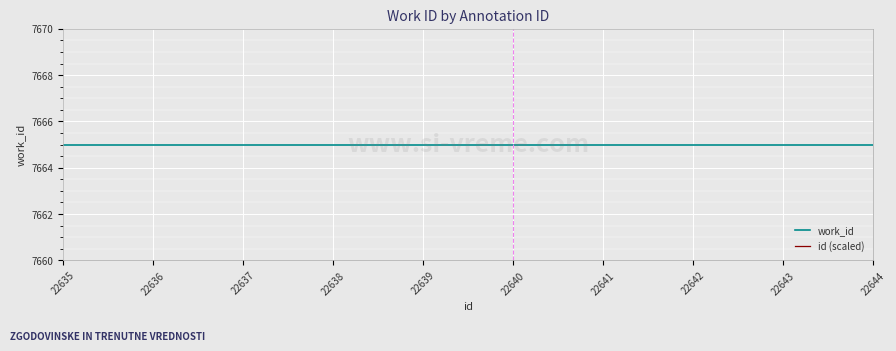

What is the sum of all work_id values?

76650